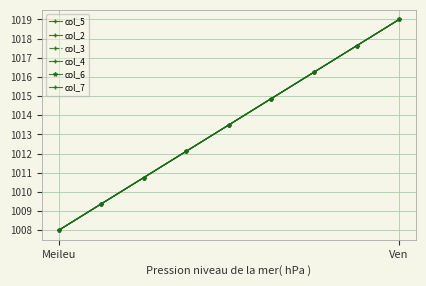

True or false: col_5 has more than 2 interior local peaks.

False